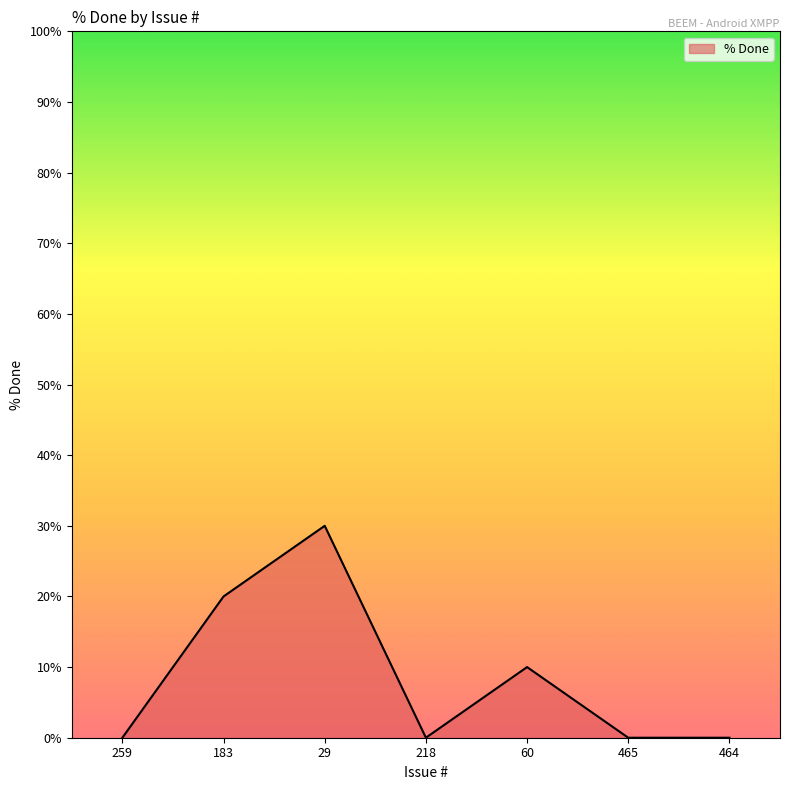

What is the change in value from 60 to 464?

-10